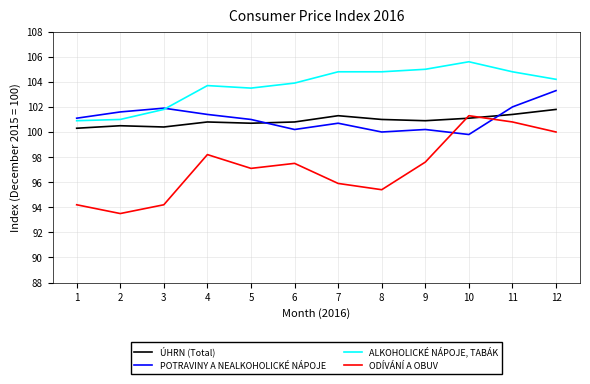

What is the sum of all ÚHRN (Total) values?

1211.0